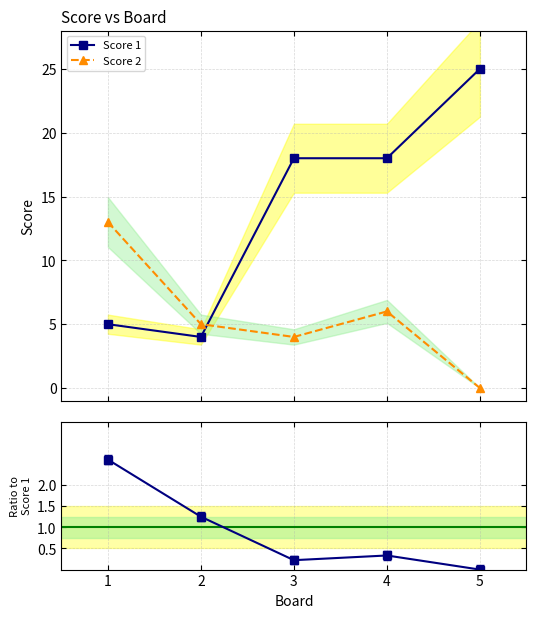

Reading left to right, list all the values displayed in this chart.

Score 1: 1=5.0	2=4.0	3=18.0	4=18.0	5=25.0
Score 2: 1=13.0	2=5.0	3=4.0	4=6.0	5=0.0
Score 2 / Score 1: 1=2.6	2=1.2	3=0.2	4=0.3	5=0.0